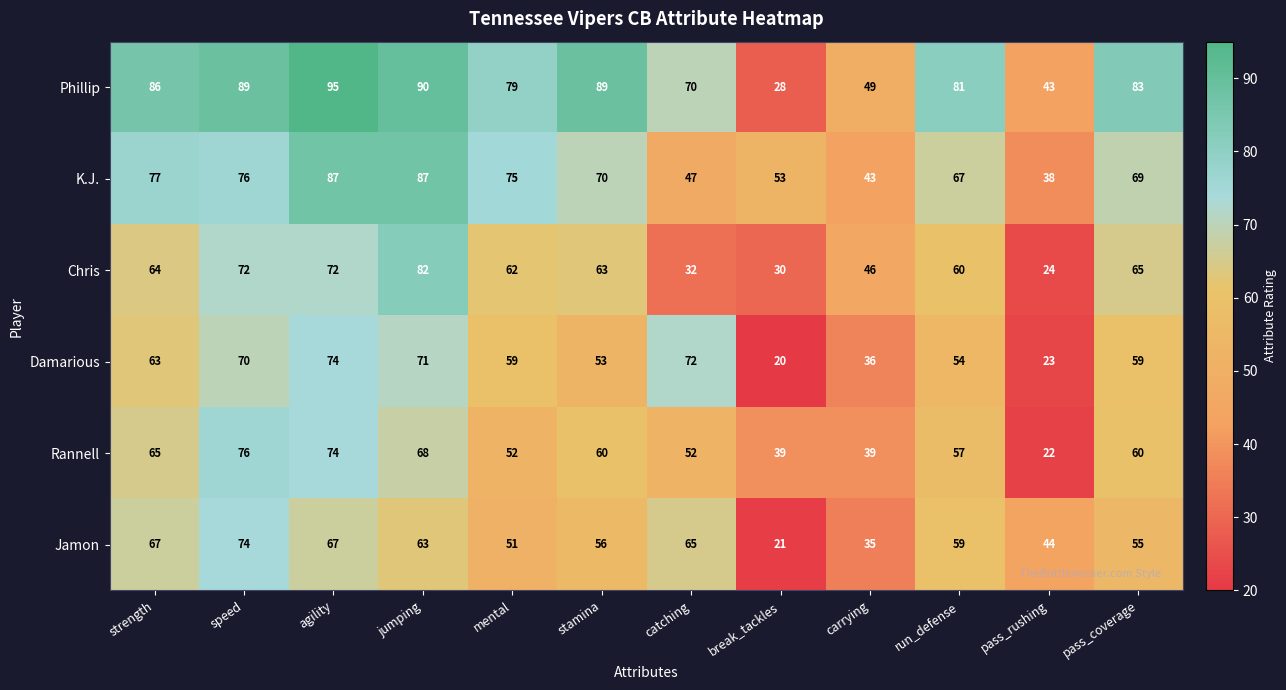

What is the sum of the Jamon values at catching and jumping?

128